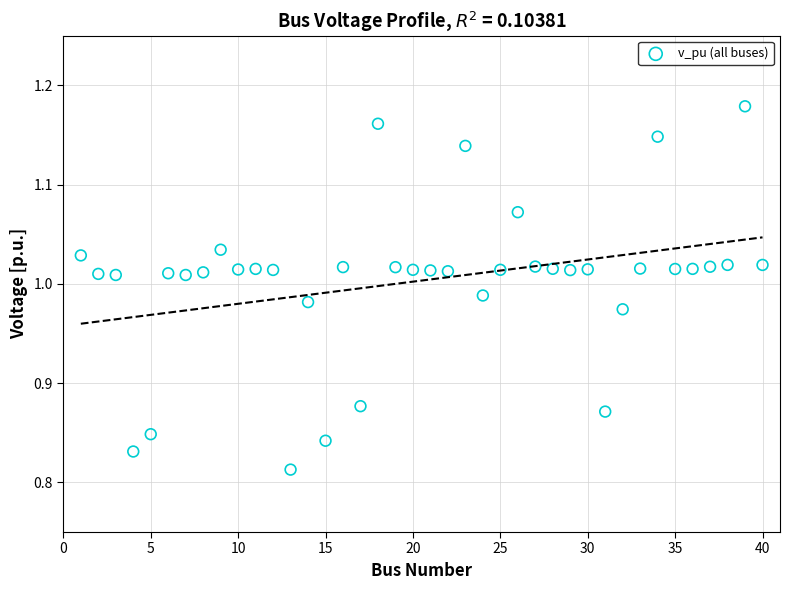

What is the range of Y values (max minus min)?

0.4